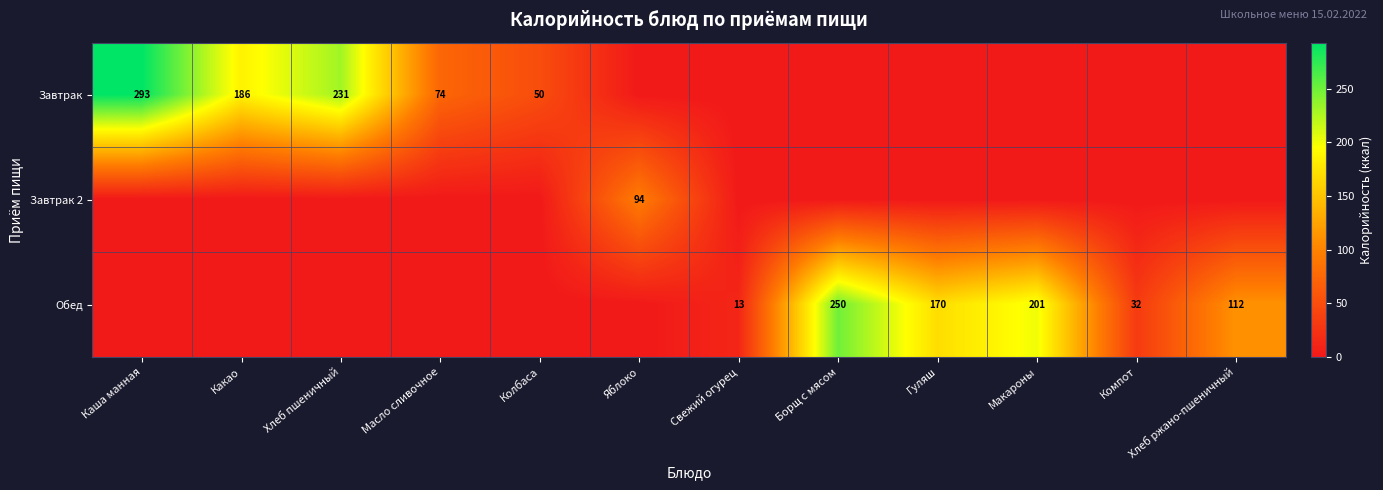

True or false: Обед has a value of 112 at Хлеб ржано-пшеничный.

True